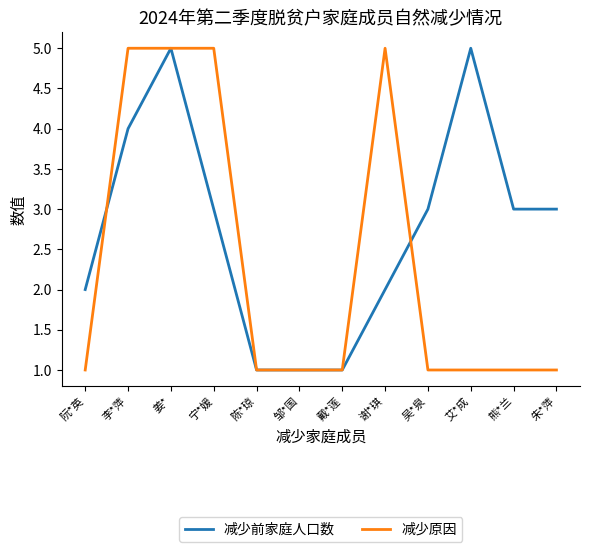

Reading left to right, transcribe all the data shown in this chart.

减少前家庭人口数: 阮*英=2	李*萍=4	姜*=5	宁*媛=3	陈*琼=1	邹*国=1	戴*莲=1	谢*琪=2	吴*泉=3	艾*成=5	熊*兰=3	朱*萍=3
减少原因: 阮*英=1	李*萍=5	姜*=5	宁*媛=5	陈*琼=1	邹*国=1	戴*莲=1	谢*琪=5	吴*泉=1	艾*成=1	熊*兰=1	朱*萍=1